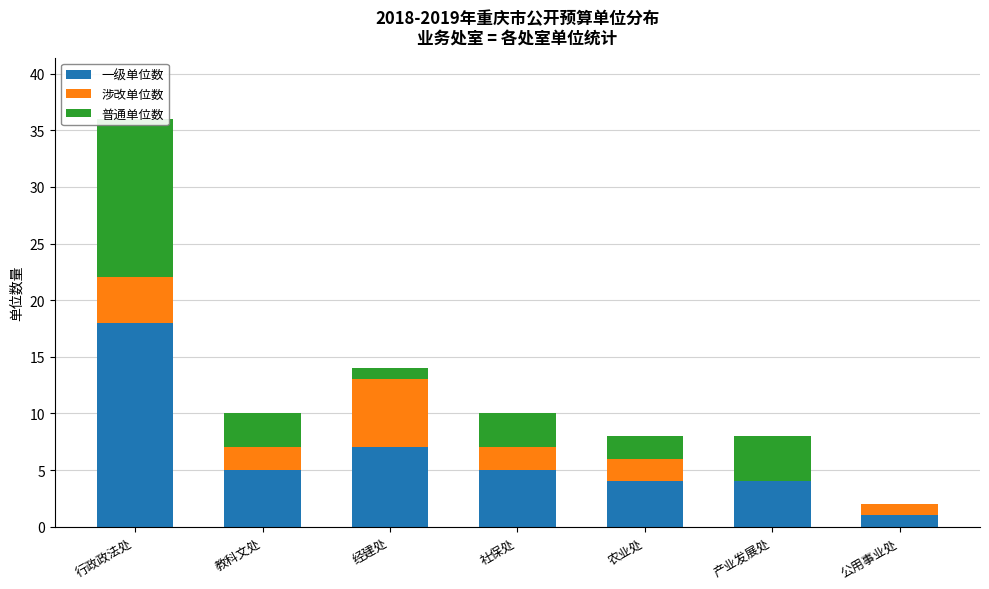

What is the label of the 5th bar from the left?

农业处